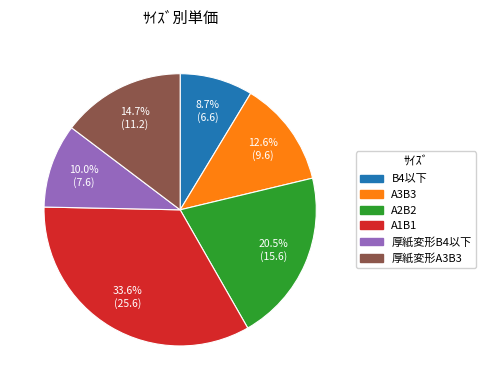

Does 厚紙変形B4以下 represent more than half of the total?

No